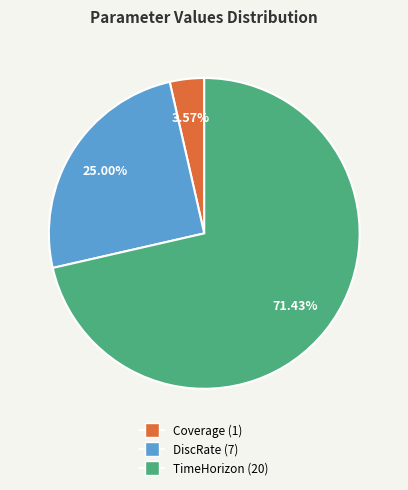

To the nearest percent, what portion does DiscRate represent?

25%